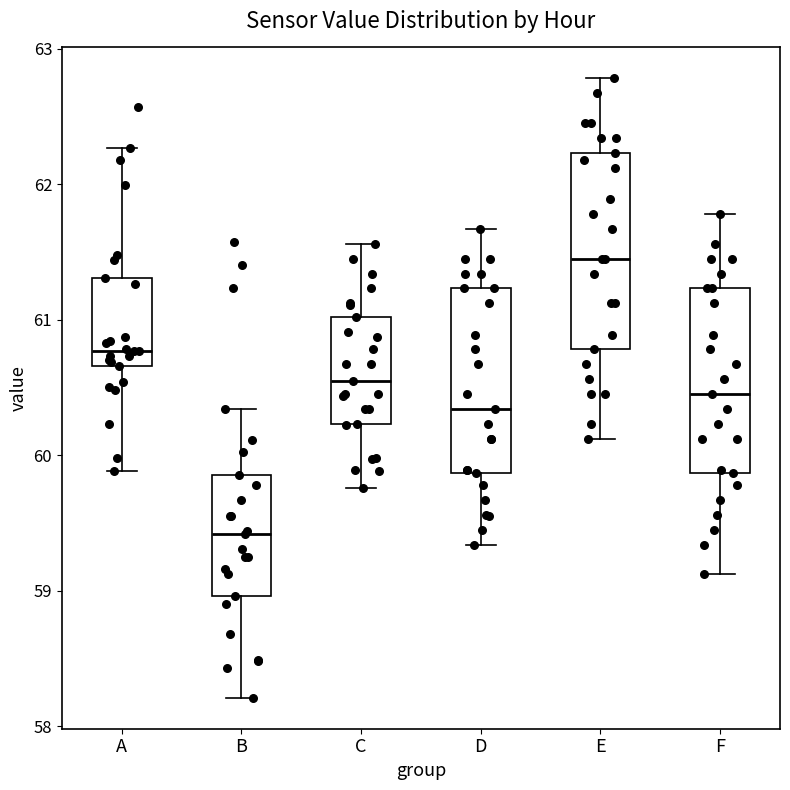

Reading left to right, read every box against the y-axis: the position of its median line, the range the box covers, and the ends of its whiskers. The values are not printed on the chart, so give them approximately, as read against the axis.

A: median 60.8, box 60.7 to 61.3, whiskers 59.9 to 62.3
B: median 59.4, box 59.0 to 59.9, whiskers 58.2 to 60.3
C: median 60.6, box 60.2 to 61.0, whiskers 59.8 to 61.6
D: median 60.3, box 59.9 to 61.2, whiskers 59.3 to 61.7
E: median 61.5, box 60.8 to 62.2, whiskers 60.1 to 62.8
F: median 60.5, box 59.9 to 61.2, whiskers 59.1 to 61.8